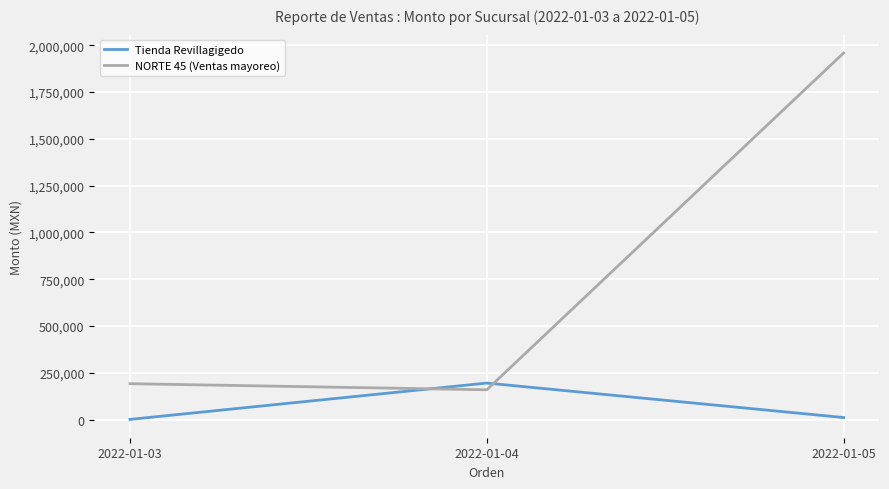

What is the difference between the maximum and minimum values in the NORTE 45 (Ventas mayoreo) series?

1799810.0